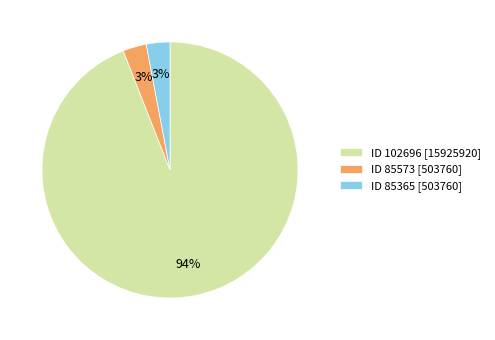

Combined, do ID 85573 [503760] and ID 85365 [503760] account for over 50%?

No